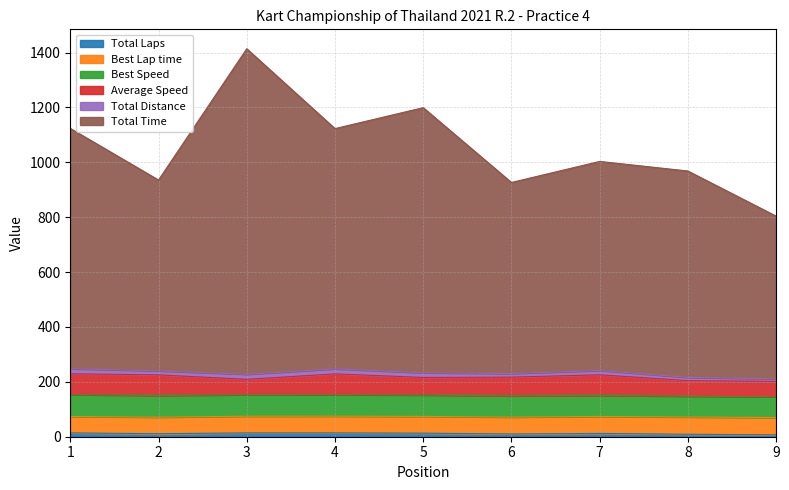

True or false: Total Distance and Total Laps cross at least once.

False